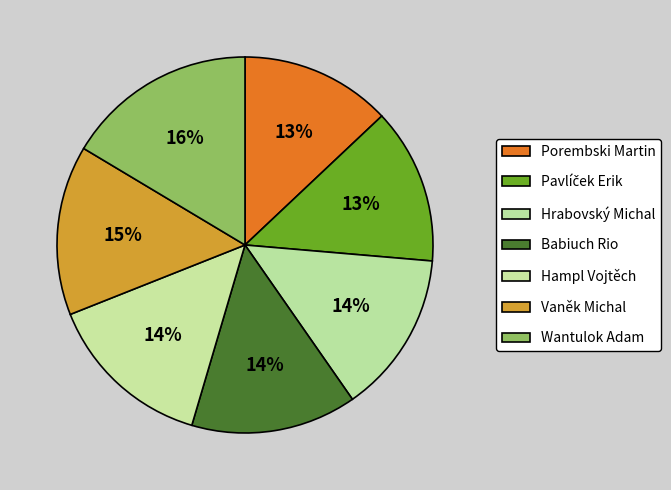

What percentage is the Babiuch Rio slice, to the nearest percent?

14%